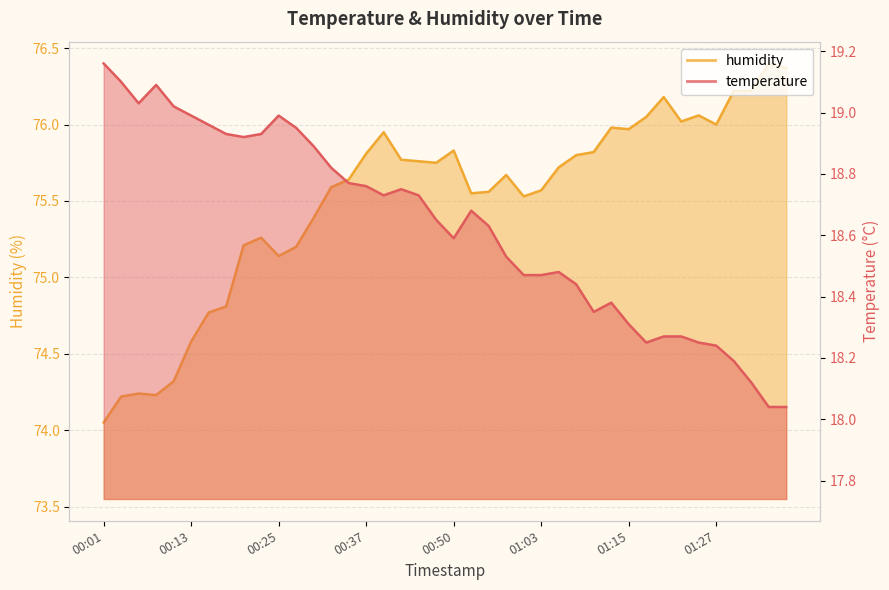

True or false: humidity and temperature cross at least once.

False